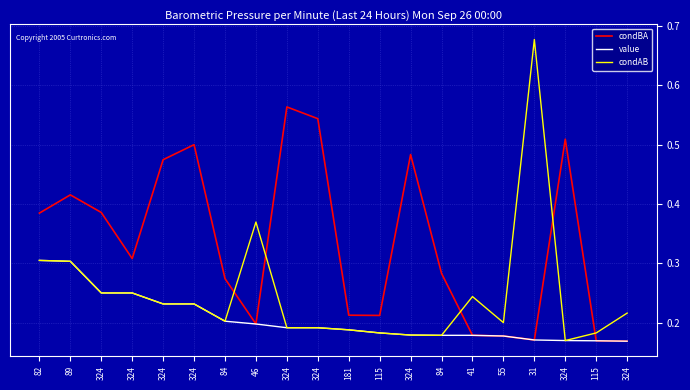

Is it true that condBA equals 0.5 at 324?

True